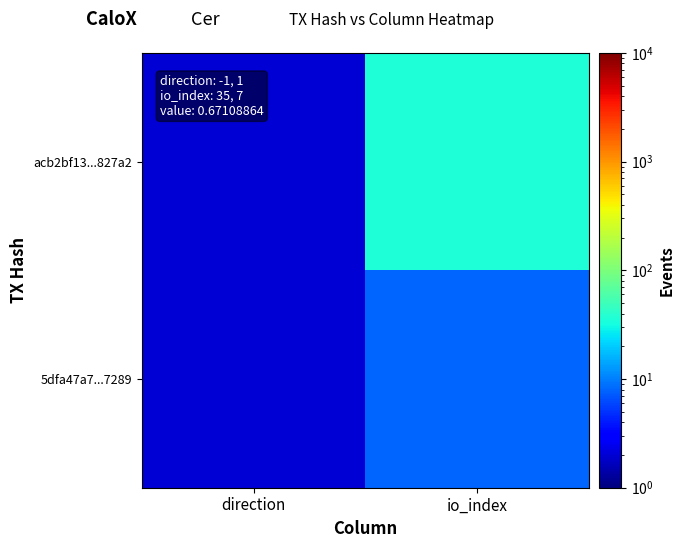

Rank the series at direction from highest to lowest value.

acb2bf13...827a2, 5dfa47a7...7289